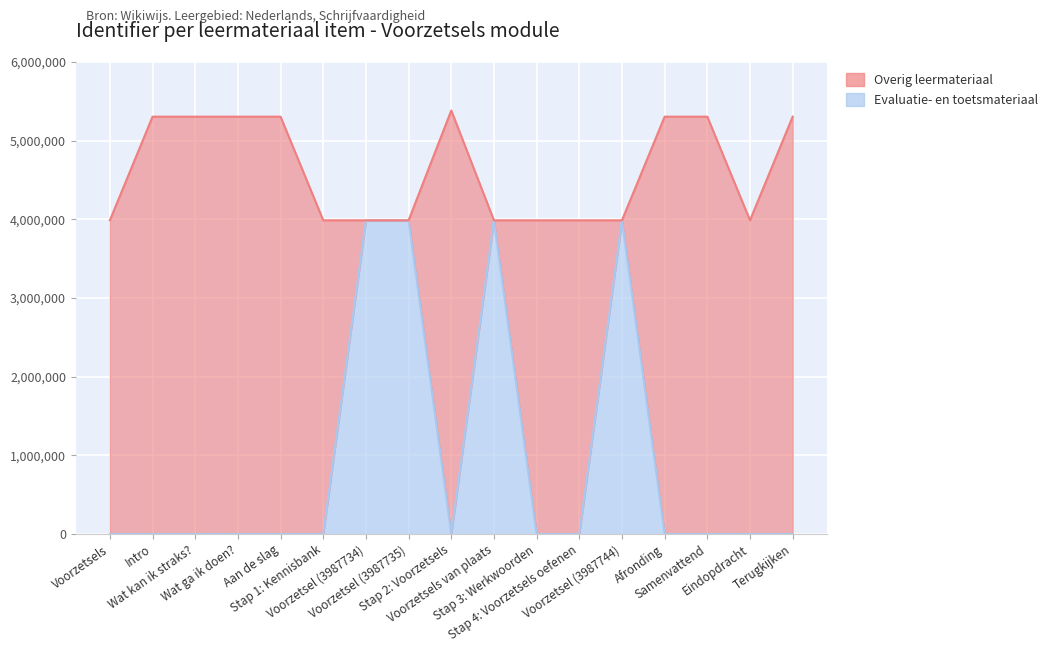

The chart shows a value of -2736730 at Wat kan ik straks?. True or false?

False